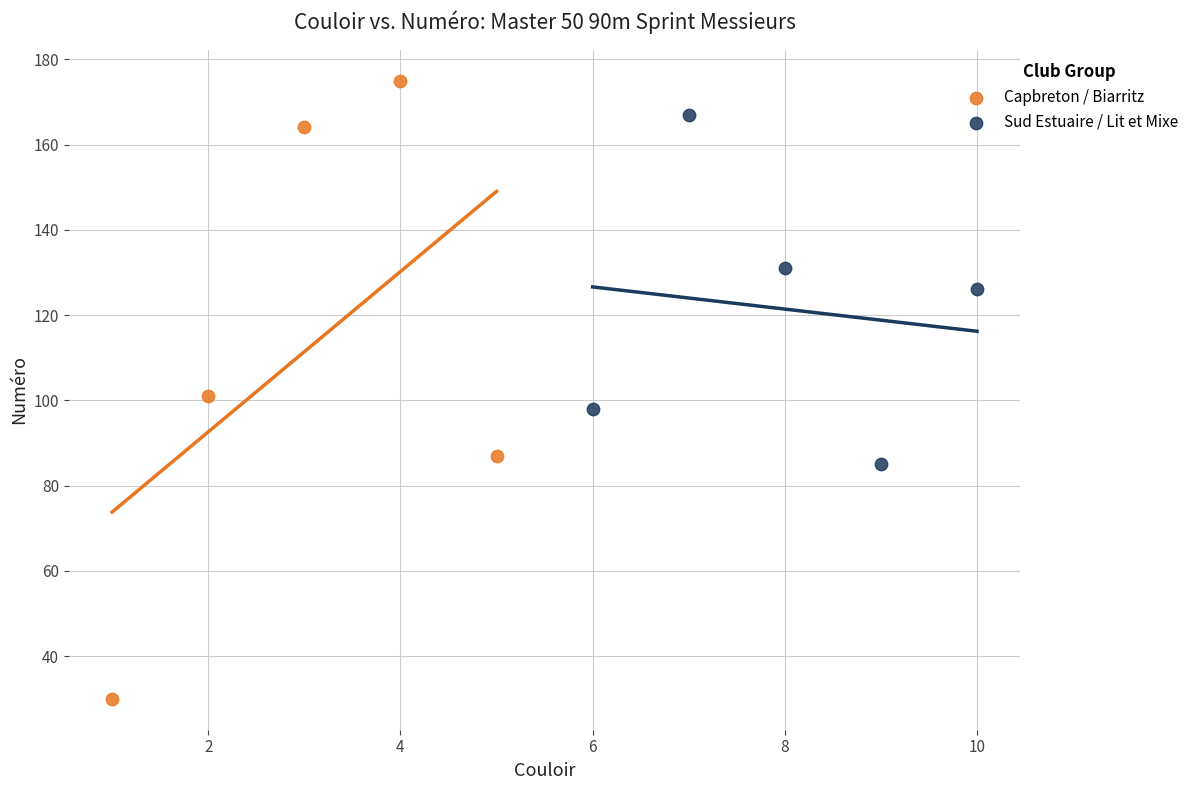

Which series reaches the minimum Y coordinate?

Capbreton / Biarritz